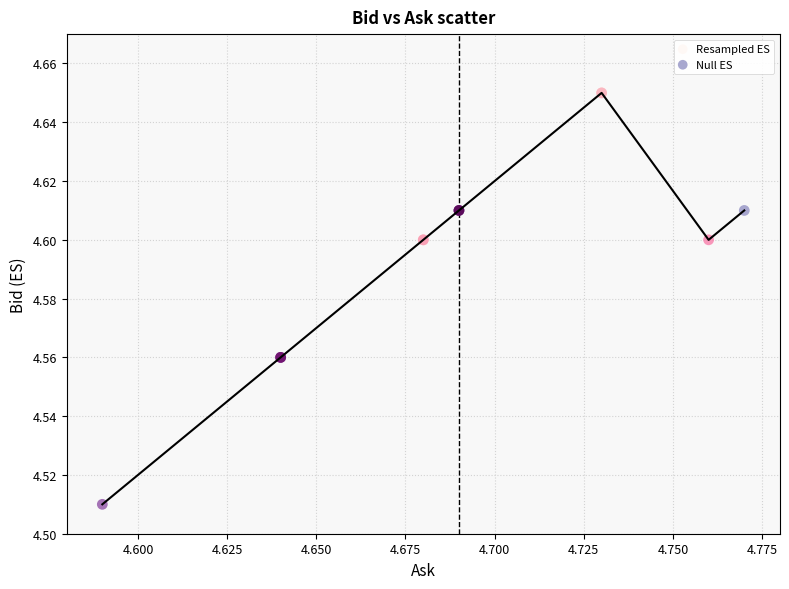

Which series has the largest Y range (max minus min)?

Null ES